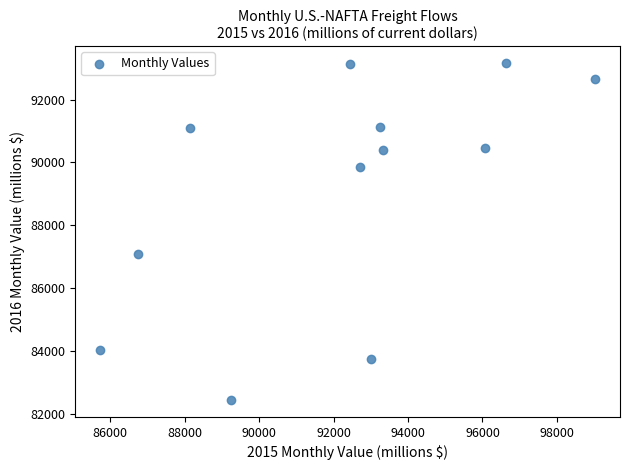

What is the average Y value?

89095